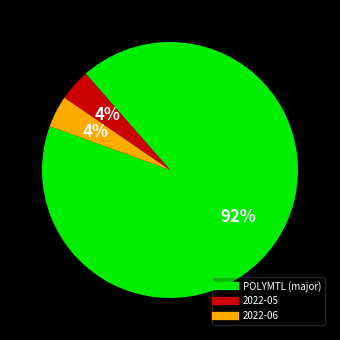

To the nearest percent, what is the difference between the largest and smallest slice percentages?

88%